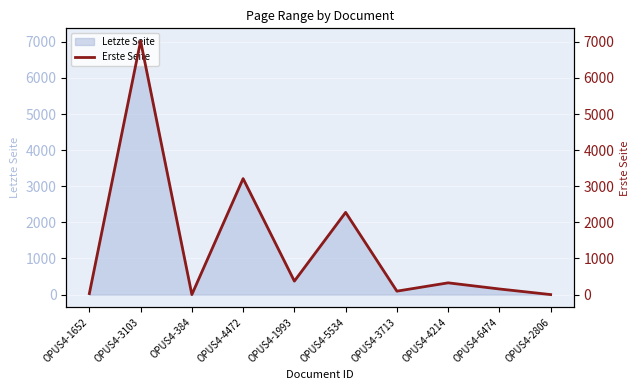

What position from the left is OPUS4-5534?

6